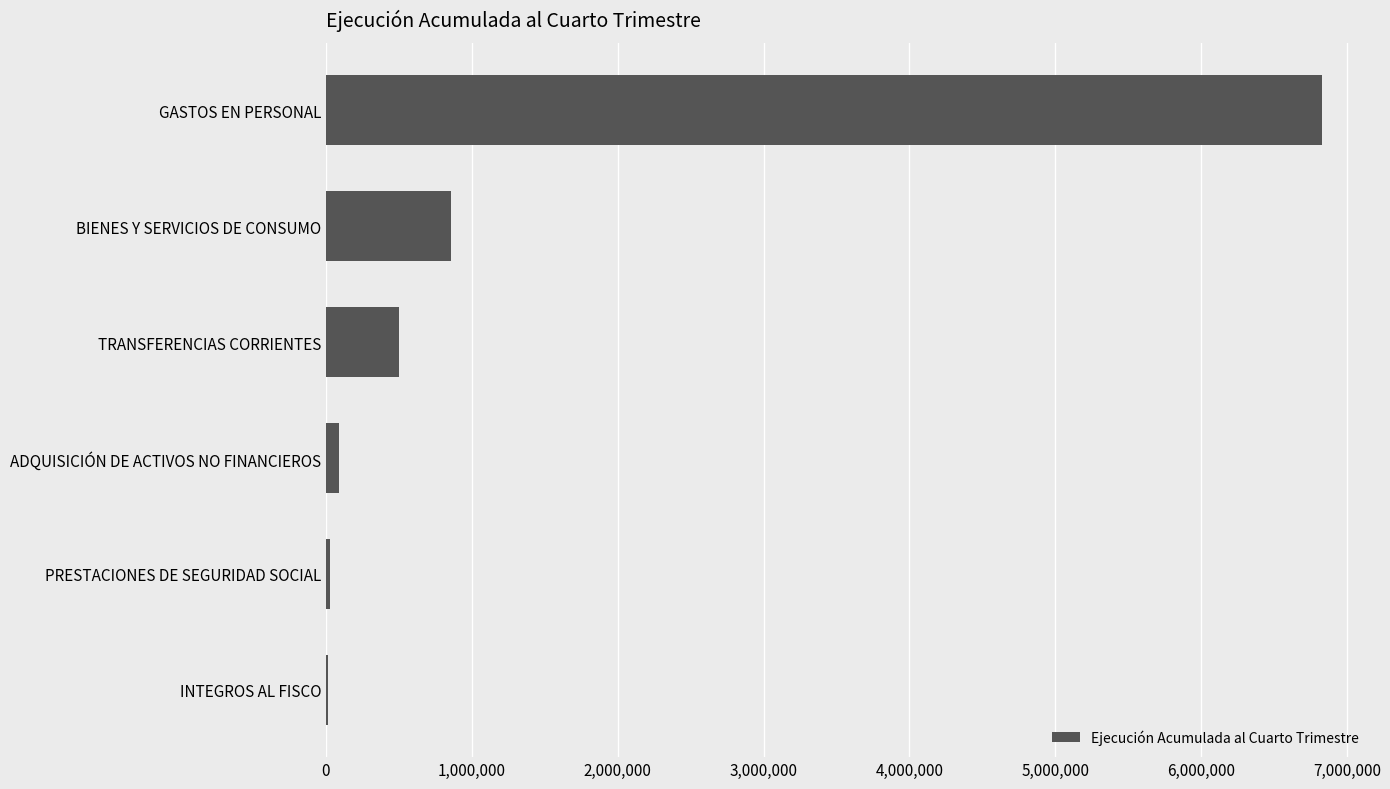

The chart shows a value of 859316 at BIENES Y SERVICIOS DE CONSUMO. True or false?

True